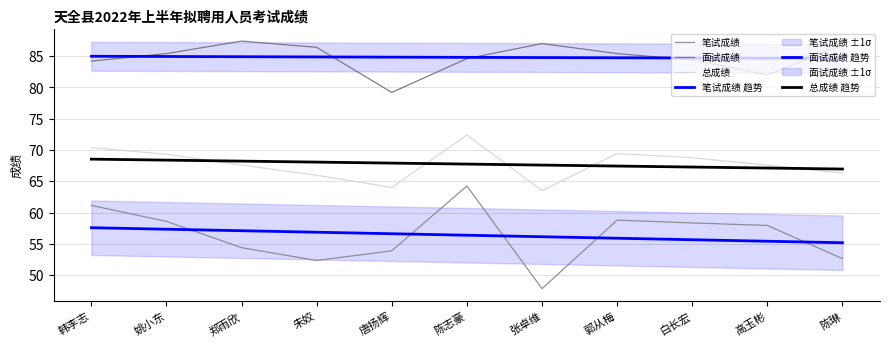

What is the total value across all series at 高玉彬?

414.7